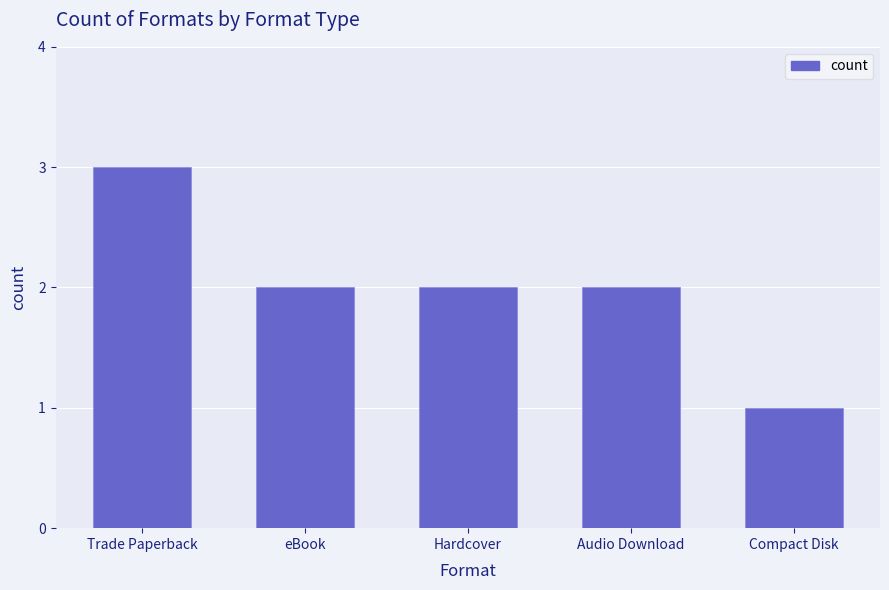

Are the bars grouped side by side (vs. stacked)?

No